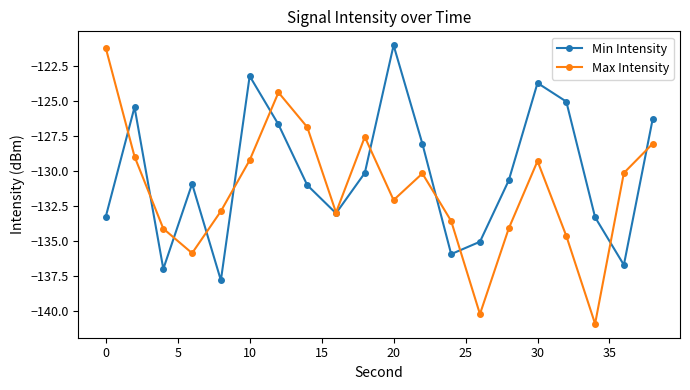

In Min Intensity, how many points are higher than both neighbors (excluding endpoints)?

5